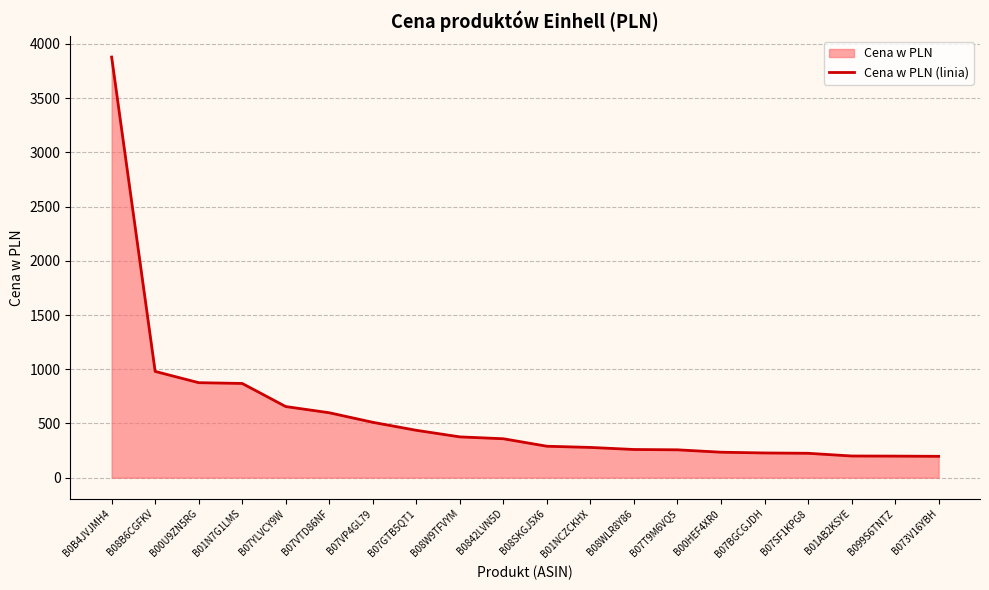

What is the label of the 2nd point from the right?

B099S6TNTZ